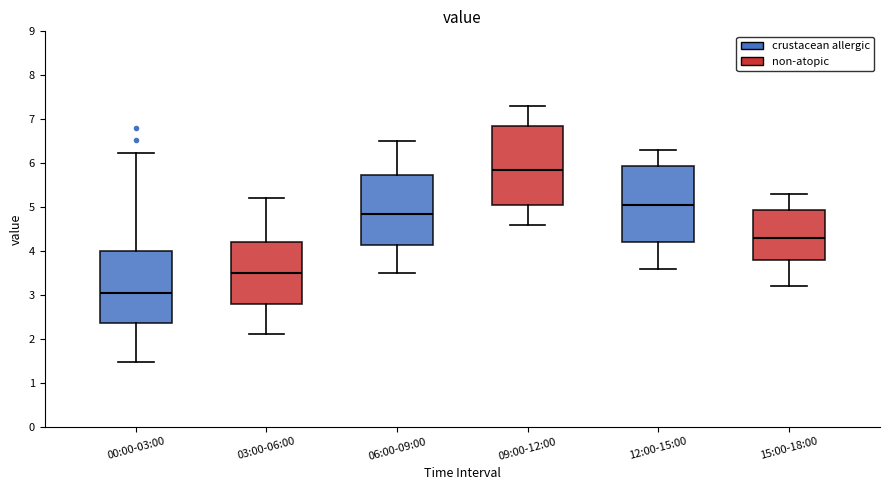

Where does the lower whisker of the box for 03:00-06:00 end on the y-axis? The values are not printed on the chart, so give them approximately, as read against the axis.

2.1